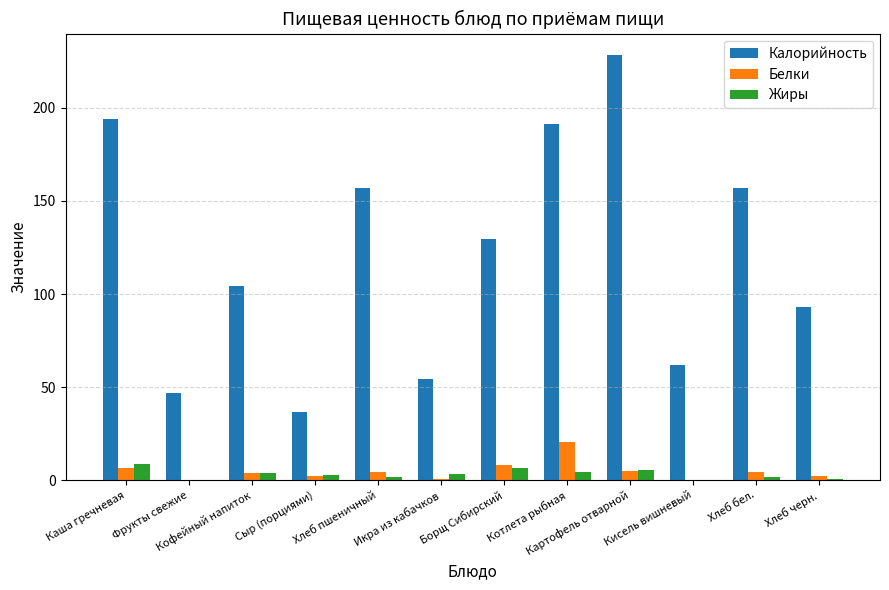

Which series has the largest total across all categories?

Калорийность